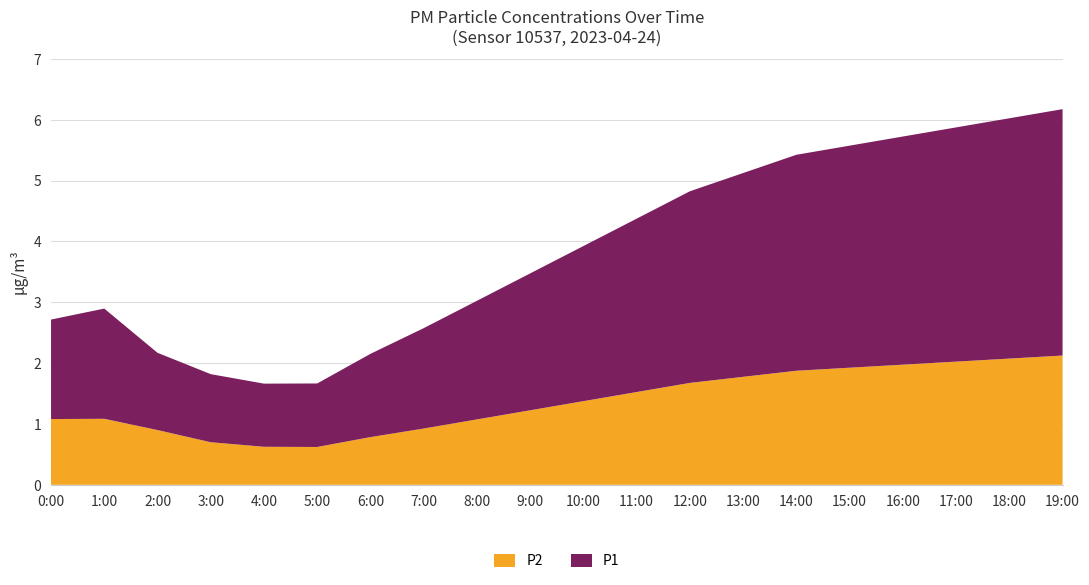

The value of P2 at 1:00 is 0.7. True or false?

False